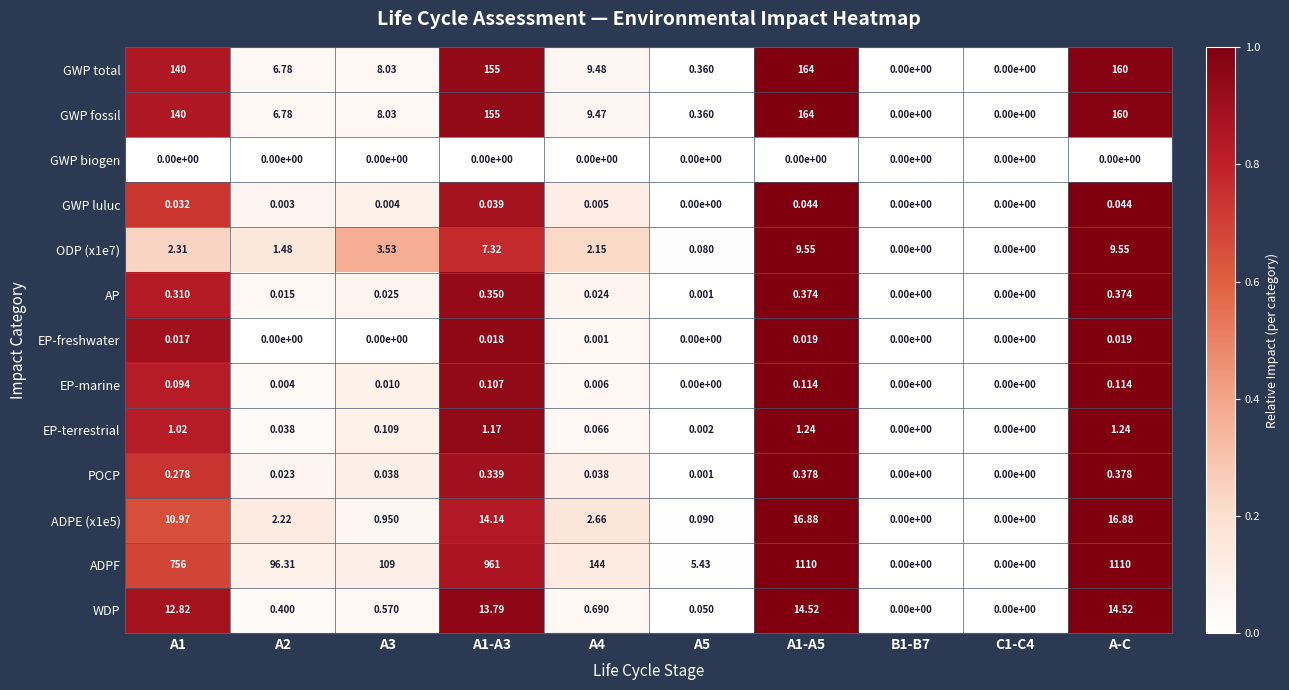

Which series has the largest range (max minus min)?

ADPF